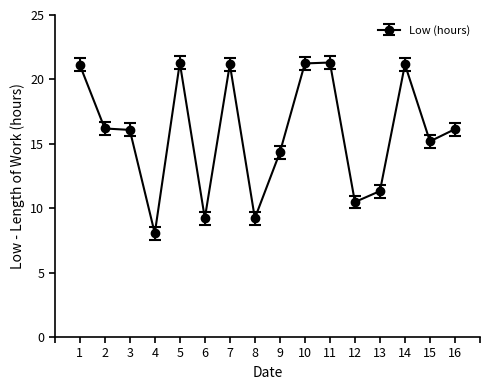

What is the smallest value displayed?

8.1